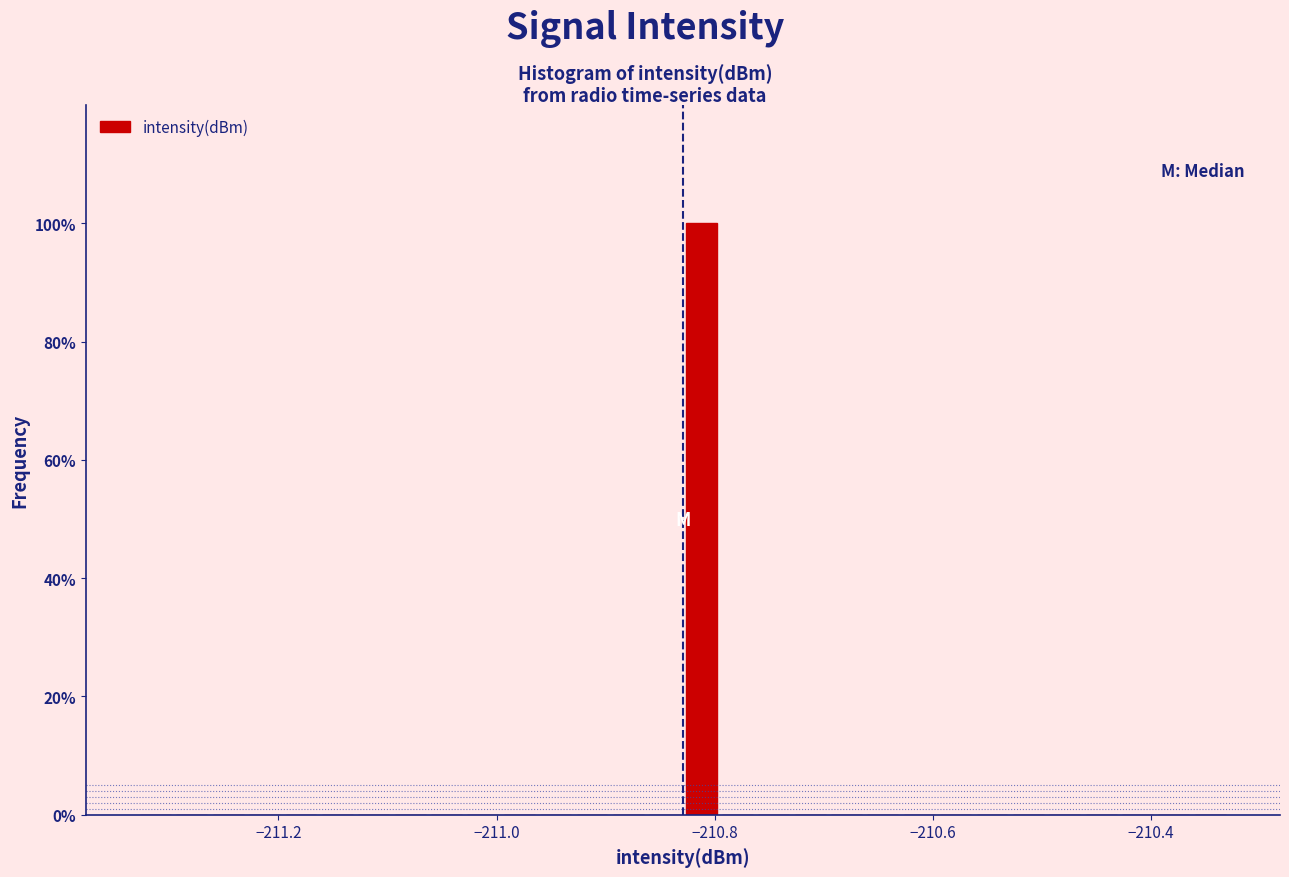

Around what value on the x-axis is the tallest bar? Give the approximate position of its centre, as read against the axis.

-210.82